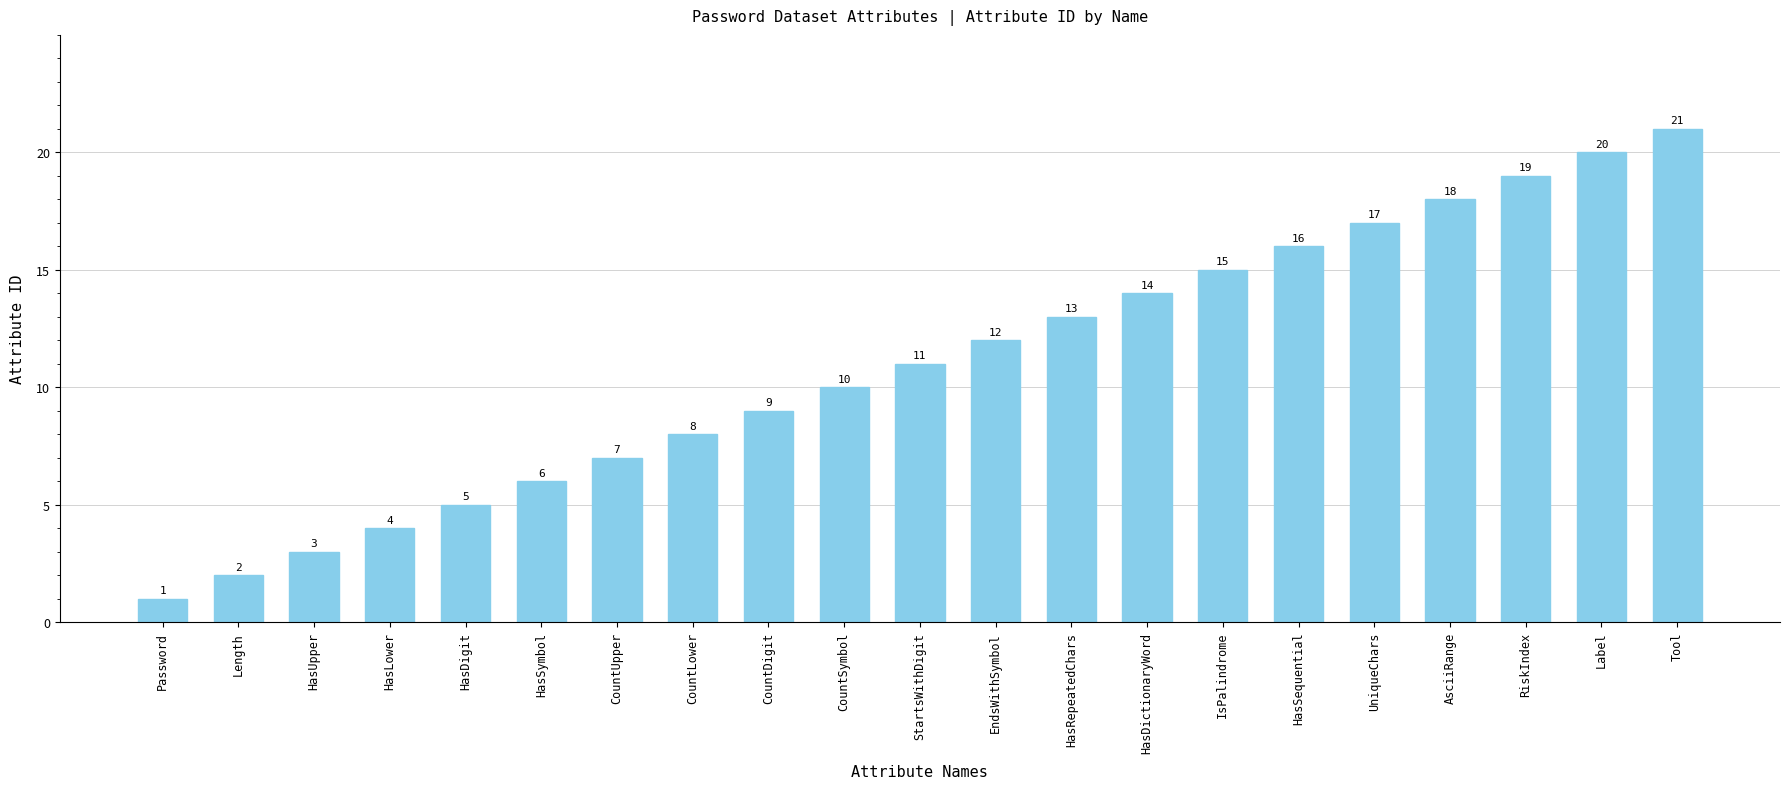

Between IsPalindrome and RiskIndex, which is larger?

RiskIndex